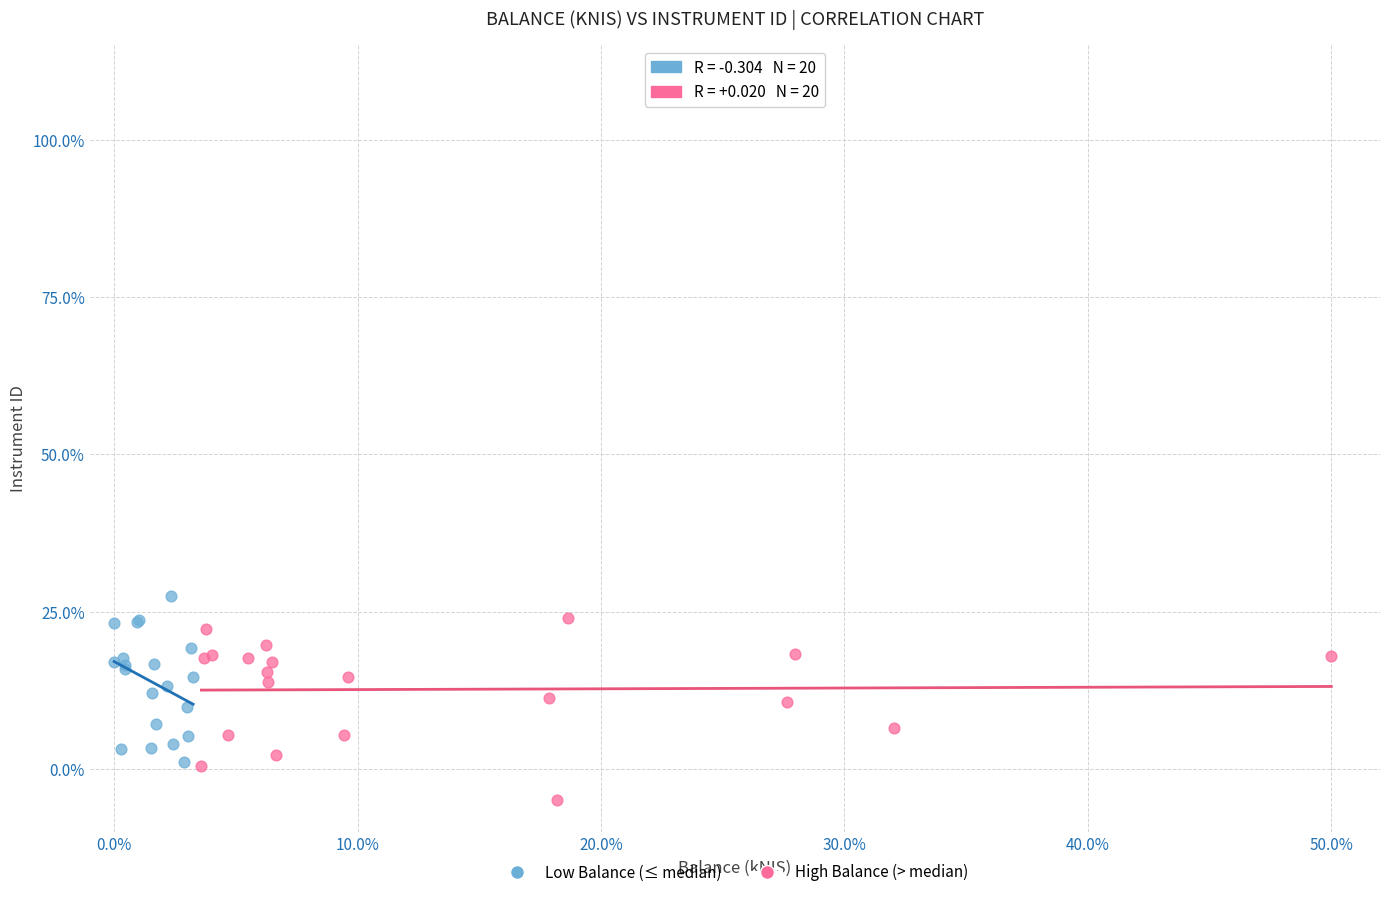

Which series contains the lowest Y value?

High Balance (> median)